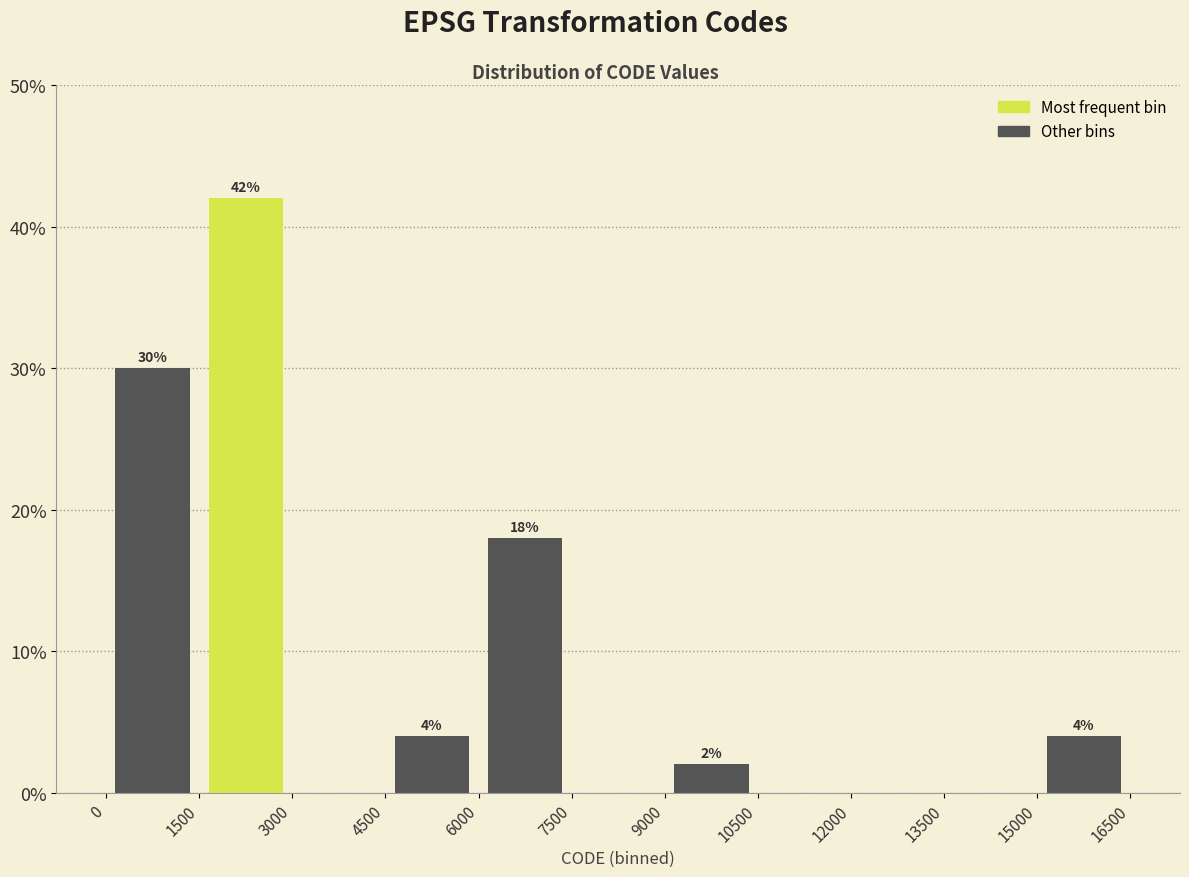

Over which range of the x-axis is the bar tallest?

1500 to 3000